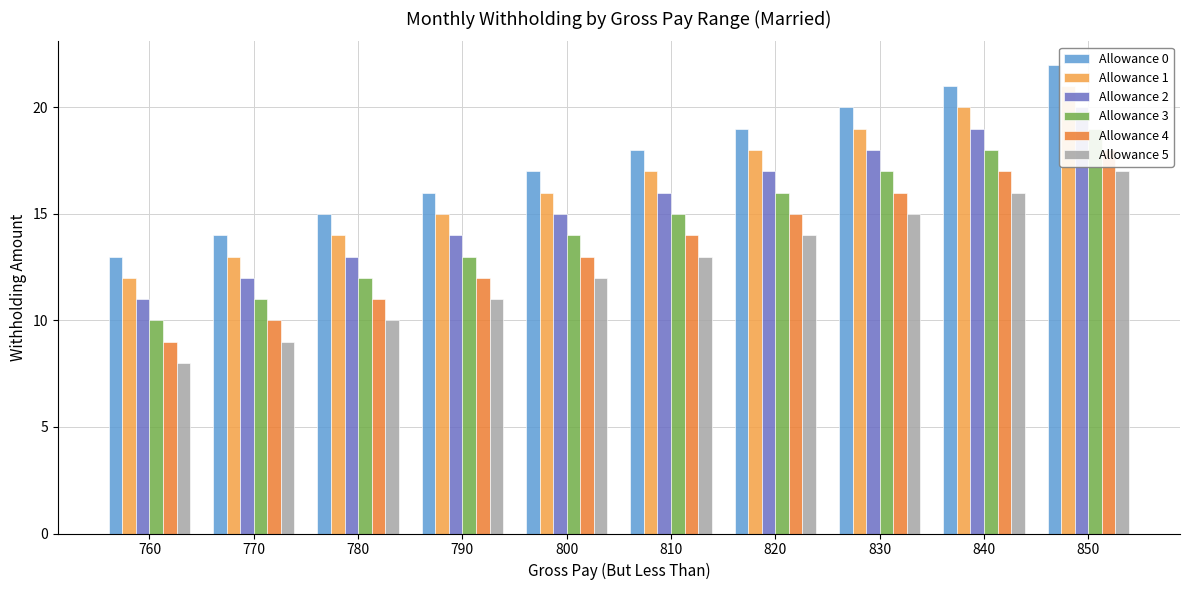

At which category does the chart reach its peak across all series?

850